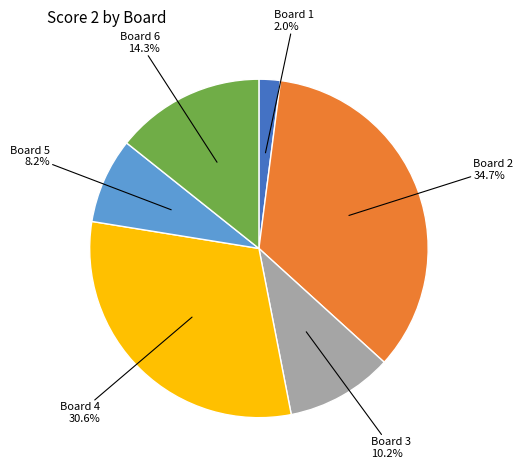

Does any single category account for the majority?

No